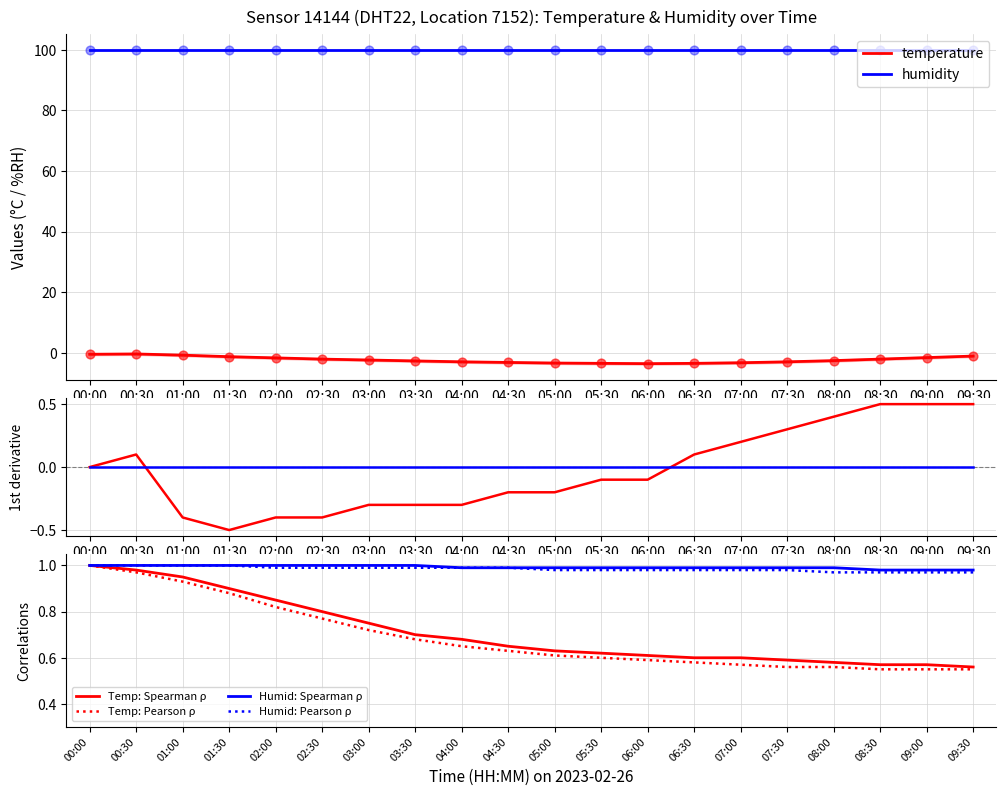

Which series reaches the minimum Y coordinate?

temperature